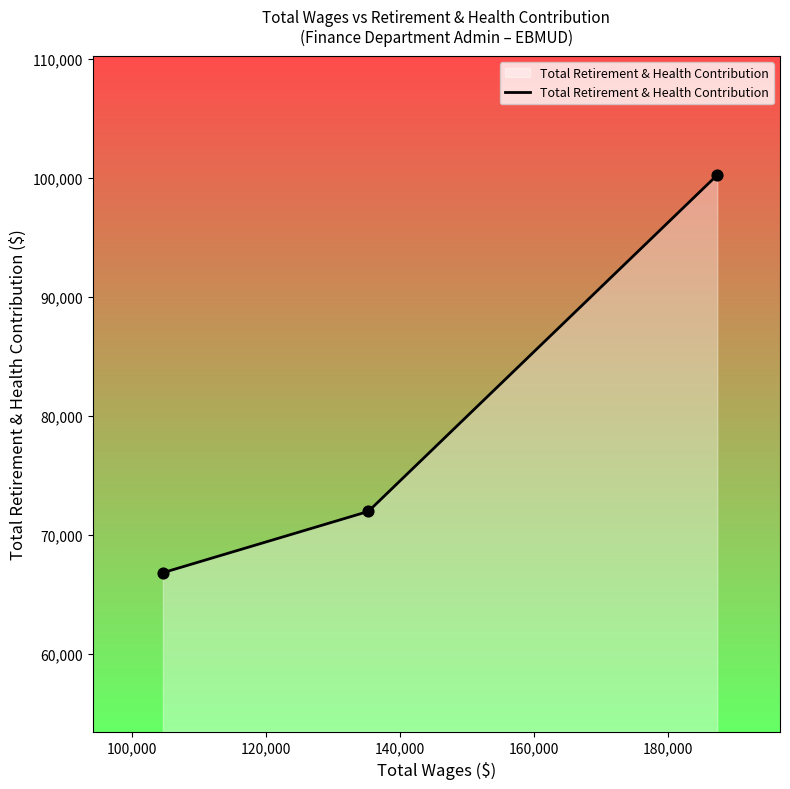

What is the average value?

79660